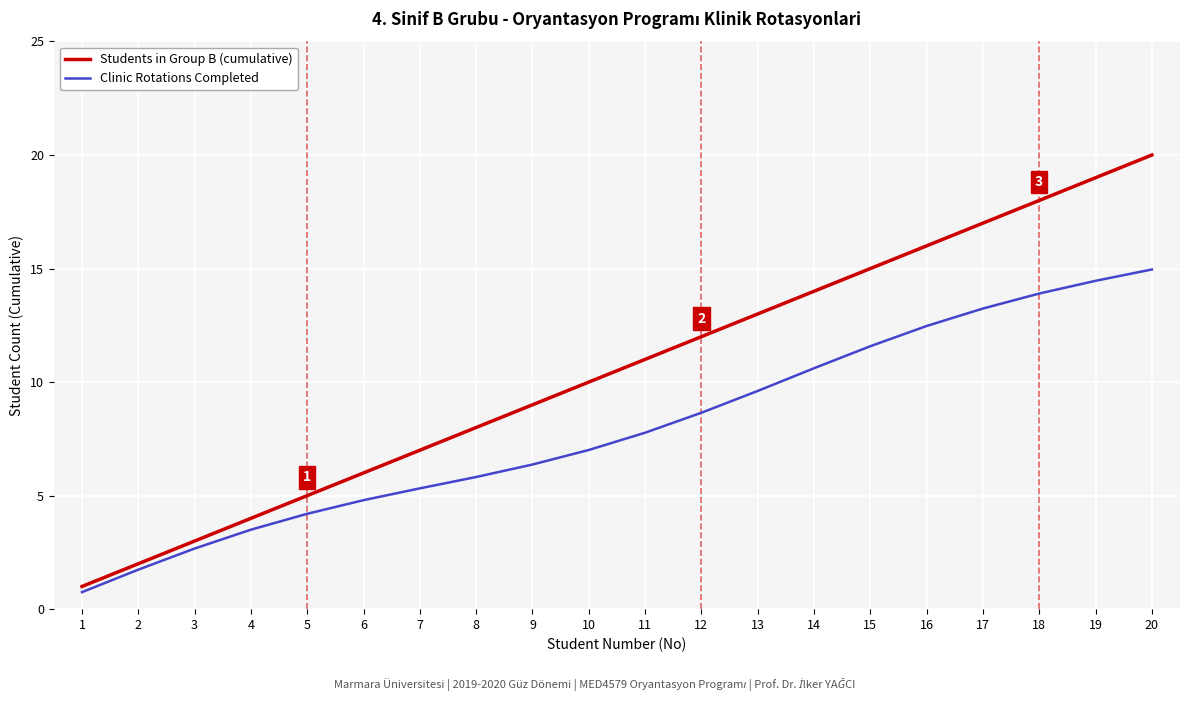

What is the sum of all Clinic Rotations Completed values?

159.4